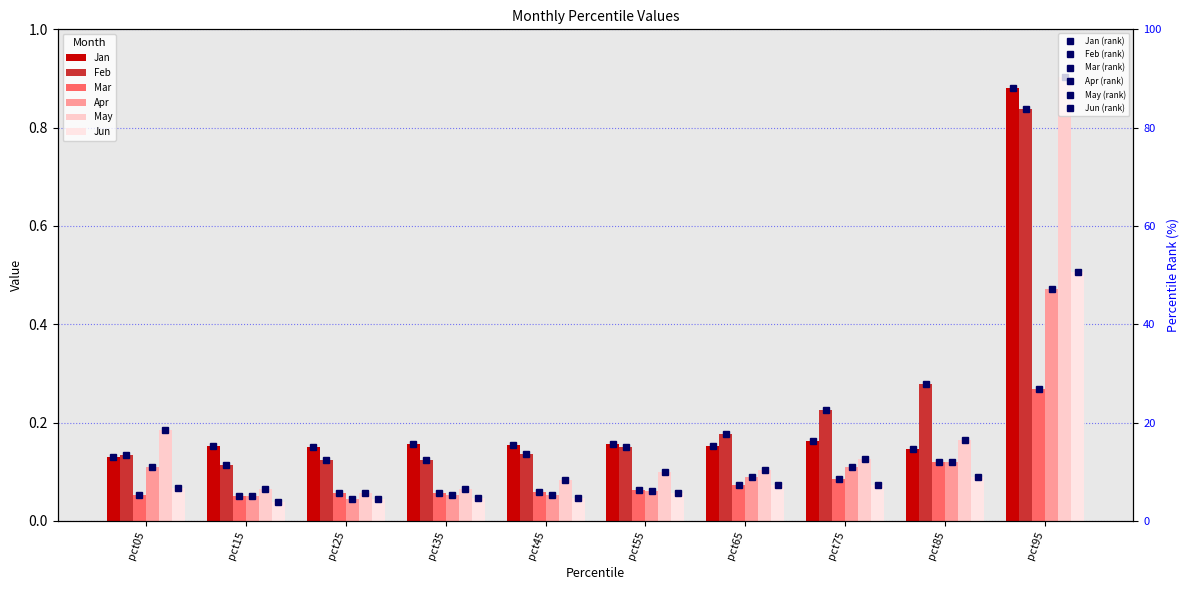

Between pct35 and pct55, which is larger?

pct55